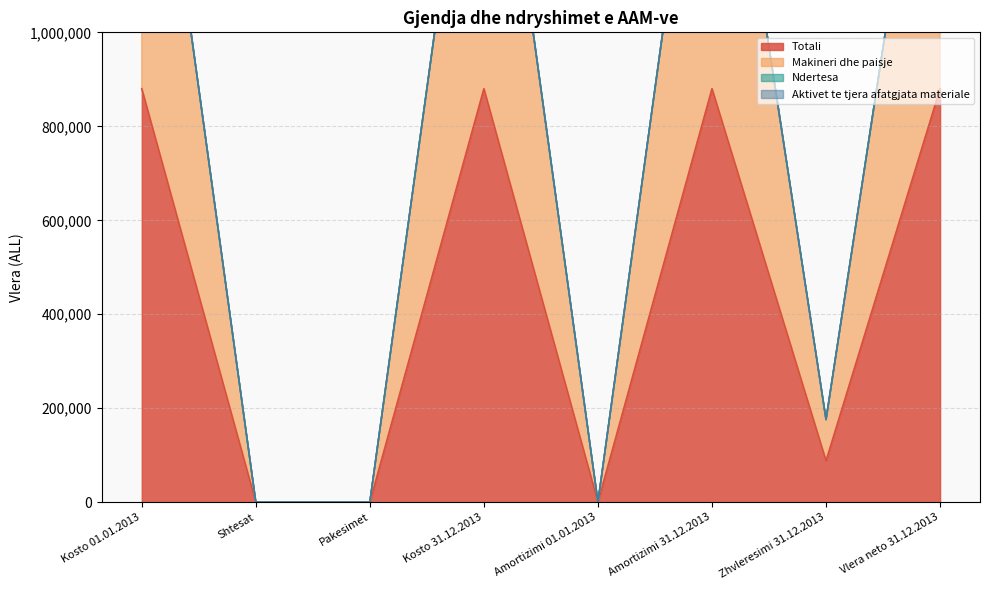

The Makineri dhe paisje series shows 257105 at Zhvleresimi 31.12.2013. True or false?

False